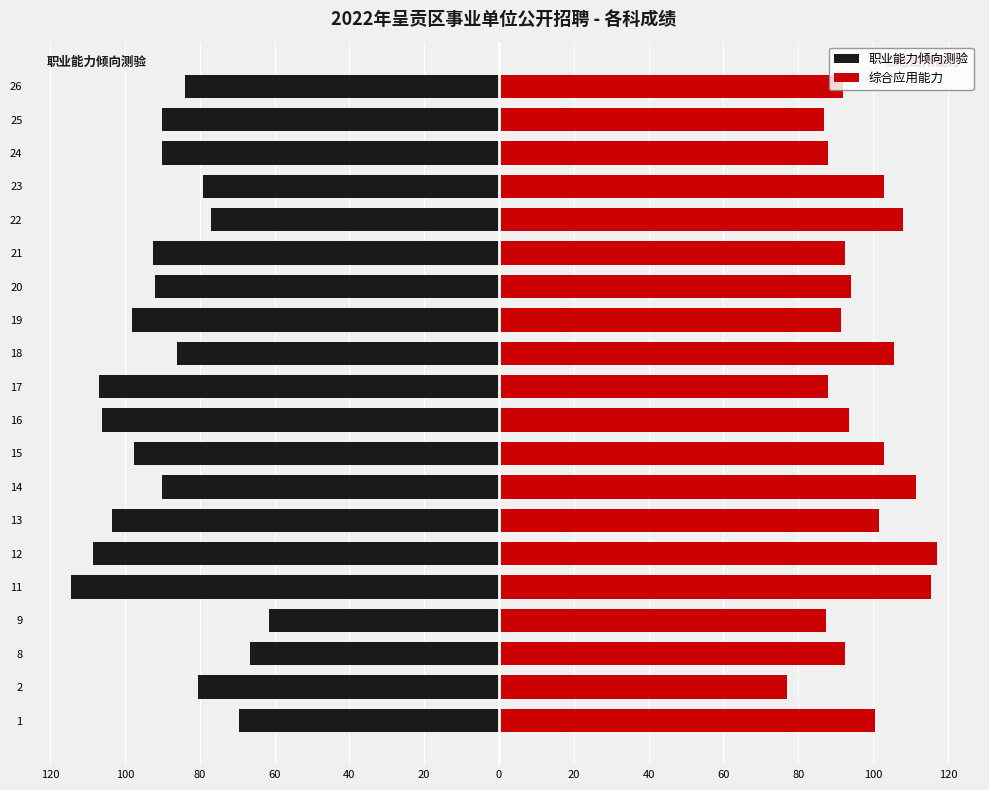

True or false: 职业能力倾向测验 has a value of -52.5 at 11.

False